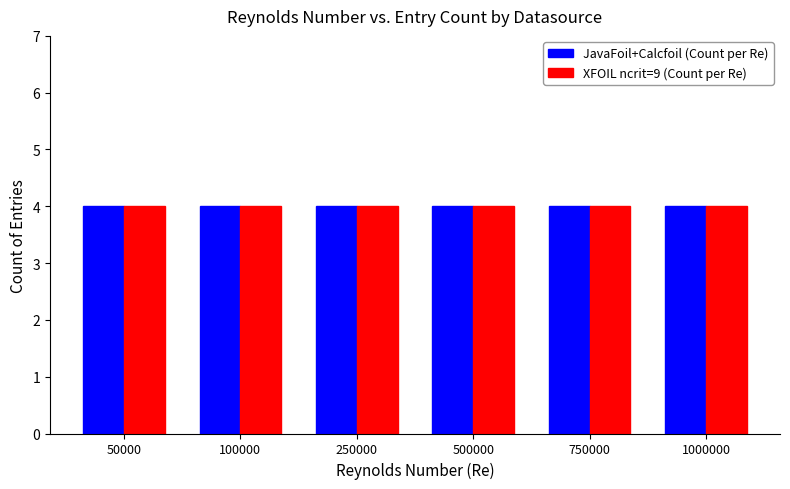

Is it true that XFOIL ncrit=9 equals 4 at 750000?

True